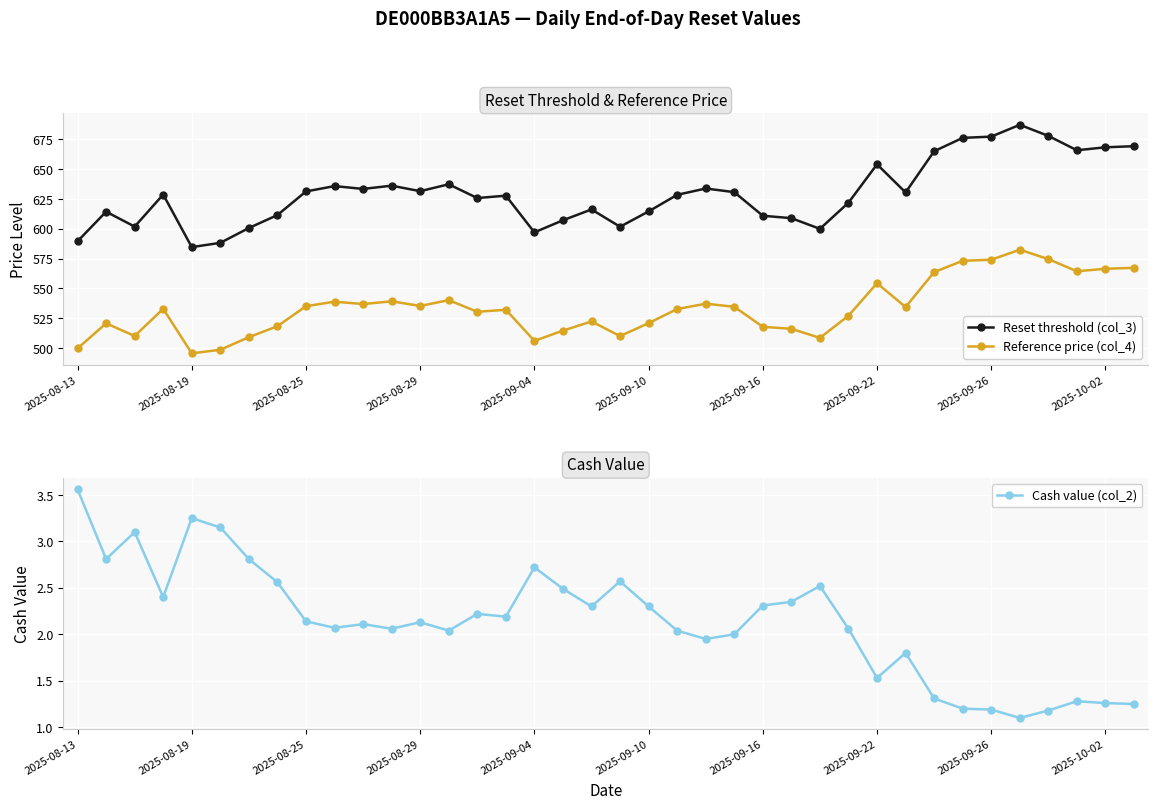

Reading left to right, what are all the values shown in this chart?

Reset threshold (col_3): 589.5	614.3	601.8	628.7	584.6	588.2	600.6	611.5	631.3	635.8	633.4	636.1	631.5	637.3	625.8	627.8	597.0	607.1	616.2	601.7	614.5	628.5	633.8	630.7	610.9	608.9	599.9	621.9	654.1	630.5	665.0	676.3	677.3	687.2	677.9	665.9	668.4	669.3
Reference price (col_4): 499.6	520.6	510.0	532.8	495.4	498.4	509.0	518.2	535.0	538.8	536.8	539.1	535.2	540.1	530.3	532.0	505.9	514.5	522.2	509.9	520.8	532.6	537.1	534.5	517.7	516.0	508.4	527.0	554.3	534.3	563.6	573.1	574.0	582.4	574.5	564.3	566.4	567.2
Cash value (col_2): 3.6	2.8	3.1	2.4	3.2	3.1	2.8	2.6	2.1	2.1	2.1	2.1	2.1	2.0	2.2	2.2	2.7	2.5	2.3	2.6	2.3	2.0	1.9	2.0	2.3	2.4	2.5	2.1	1.5	1.8	1.3	1.2	1.2	1.1	1.2	1.3	1.3	1.2